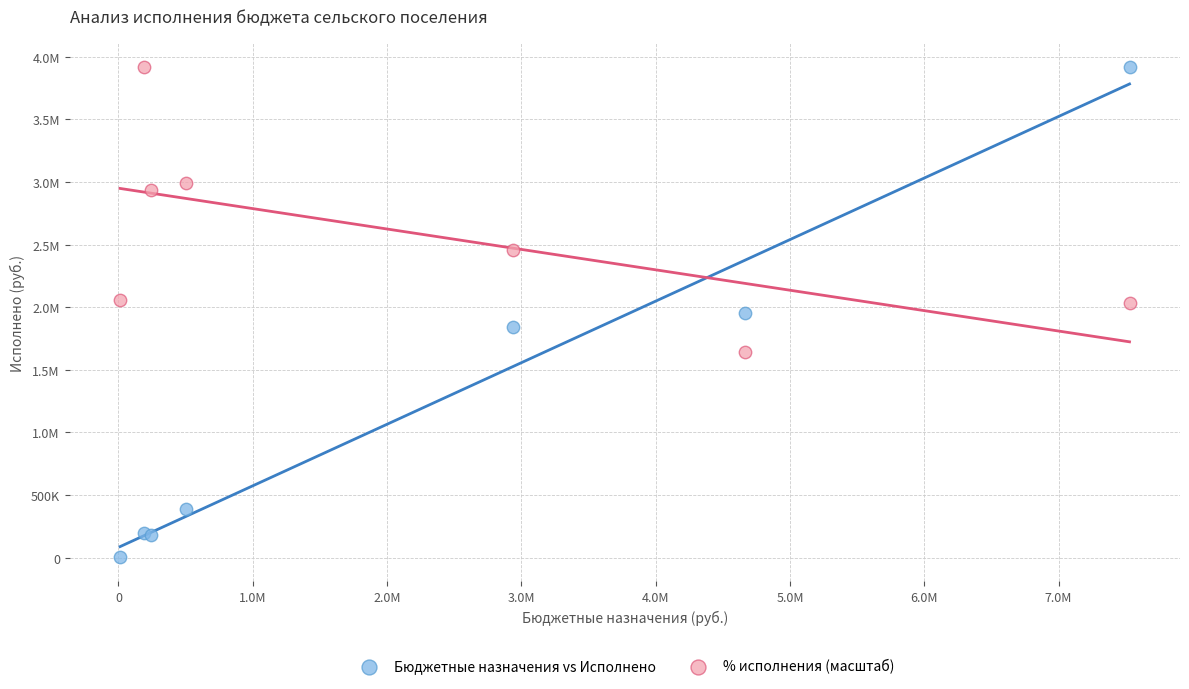

What are all the series names shown in the legend?

Бюджетные назначения vs Исполнено, % исполнения (масштаб)